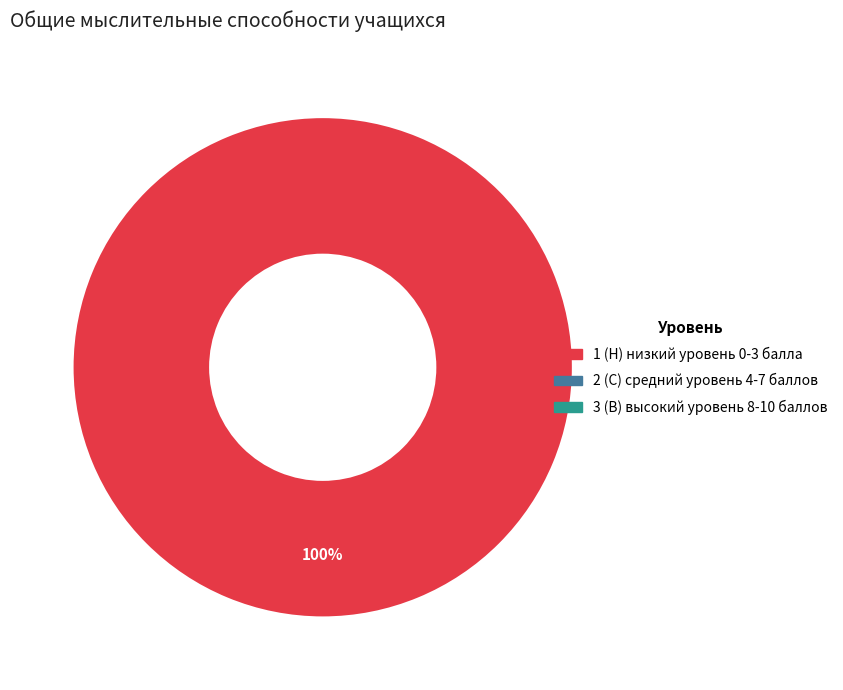

Is there a majority slice in this chart?

Yes